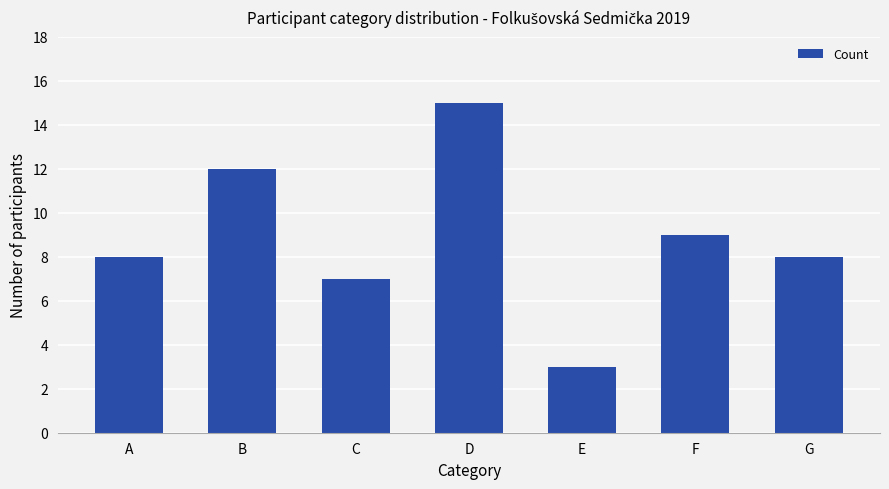

What is the difference between the maximum and minimum values?

12